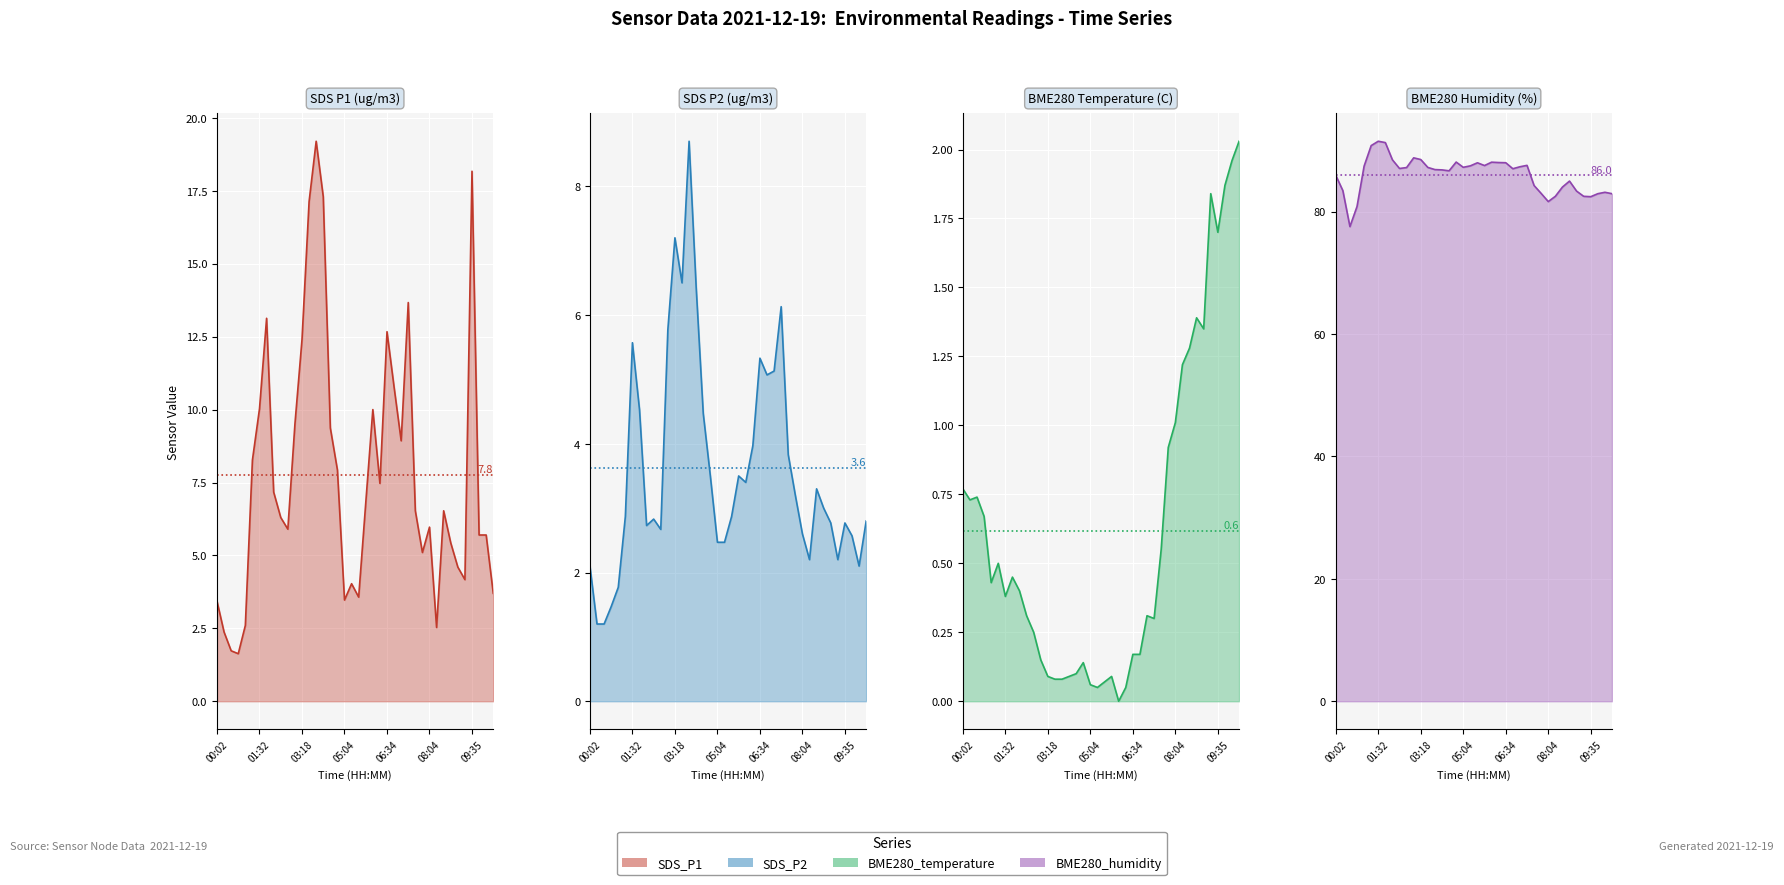

Between 39 and 36, which is larger?

36